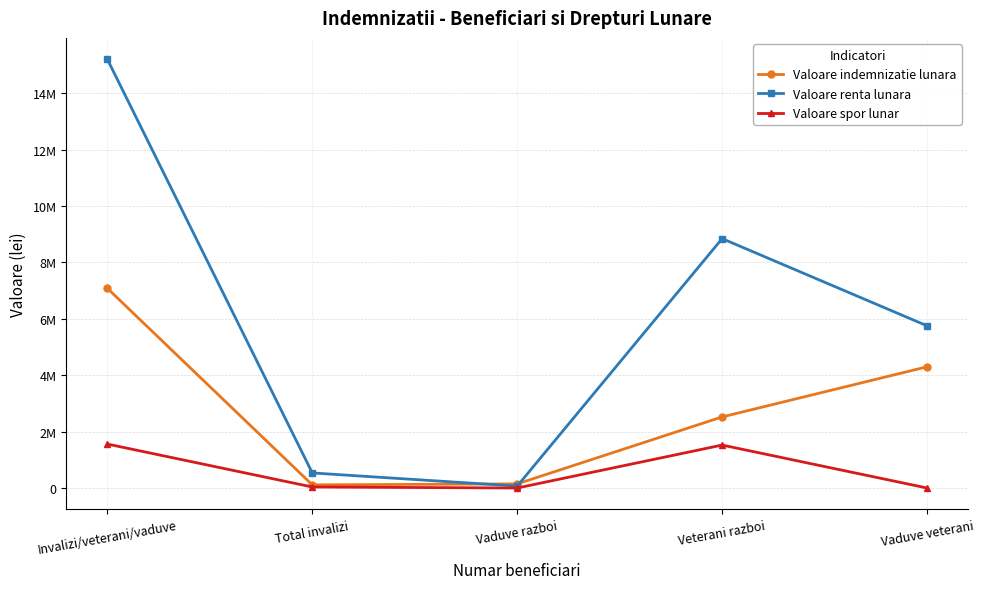

True or false: Valoare spor lunar has more than 0 interior local peaks.

True